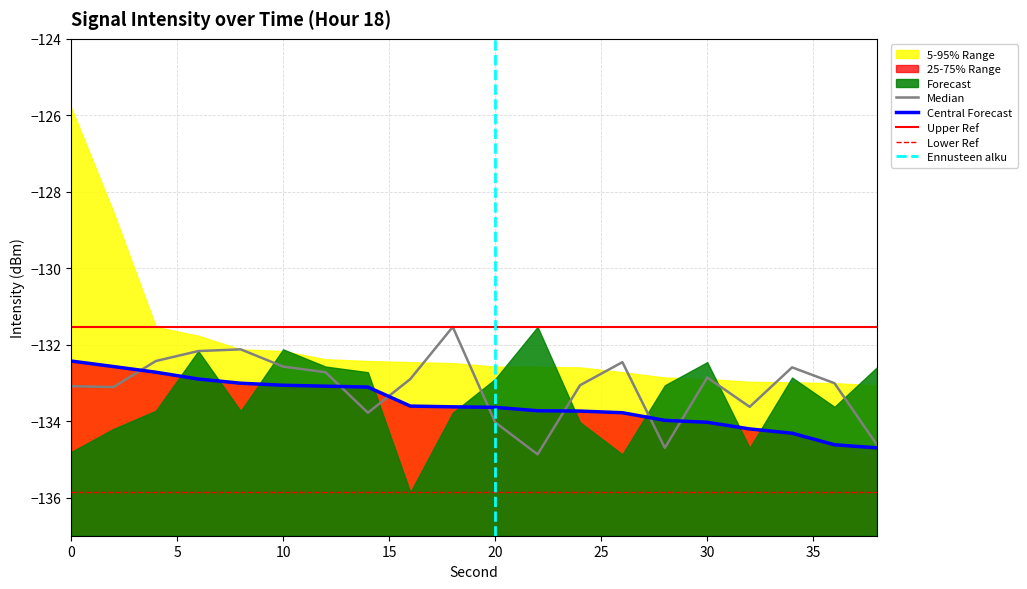

The value of 25-75% Range at 28 is -134.0. True or false?

True